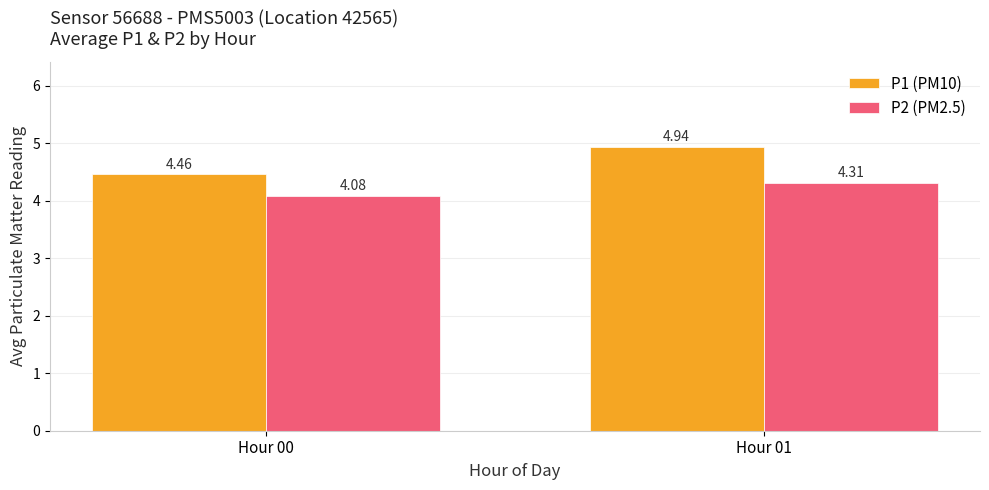

What are all the series names shown in the legend?

P1 (PM10), P2 (PM2.5)